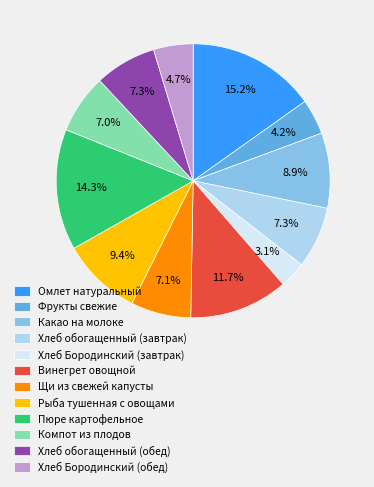

The Омлет натуральный slice represents 26% of the pie. True or false?

False